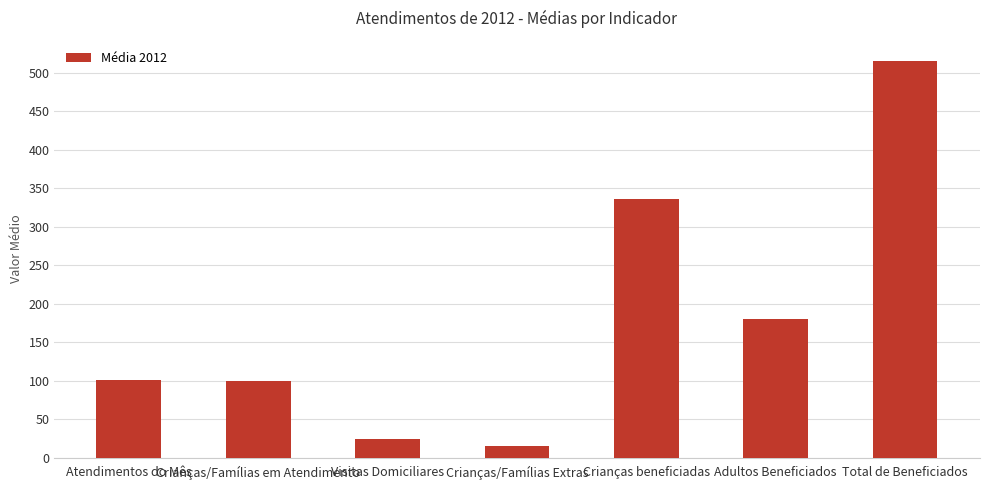

What is the approximate value at Crianças/Famílias Extras?

15